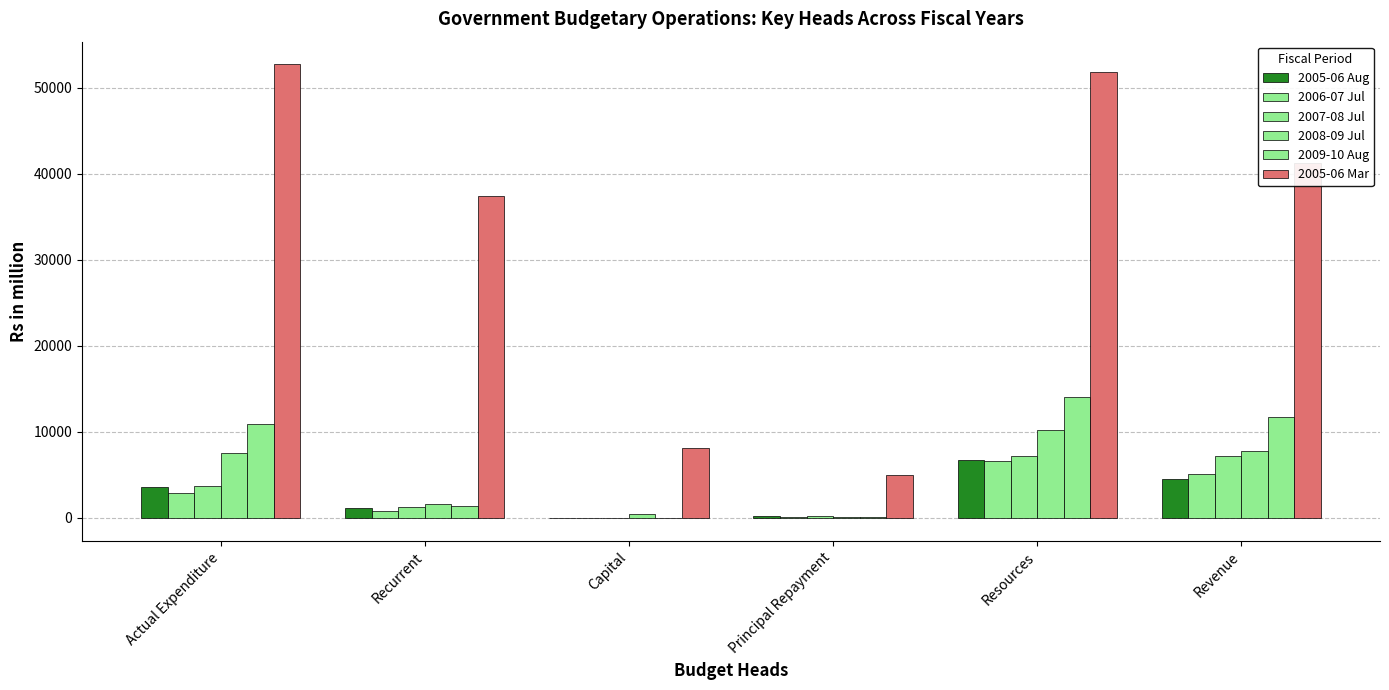

What is the highest value of the 2005-06 Mar series?

52732.7